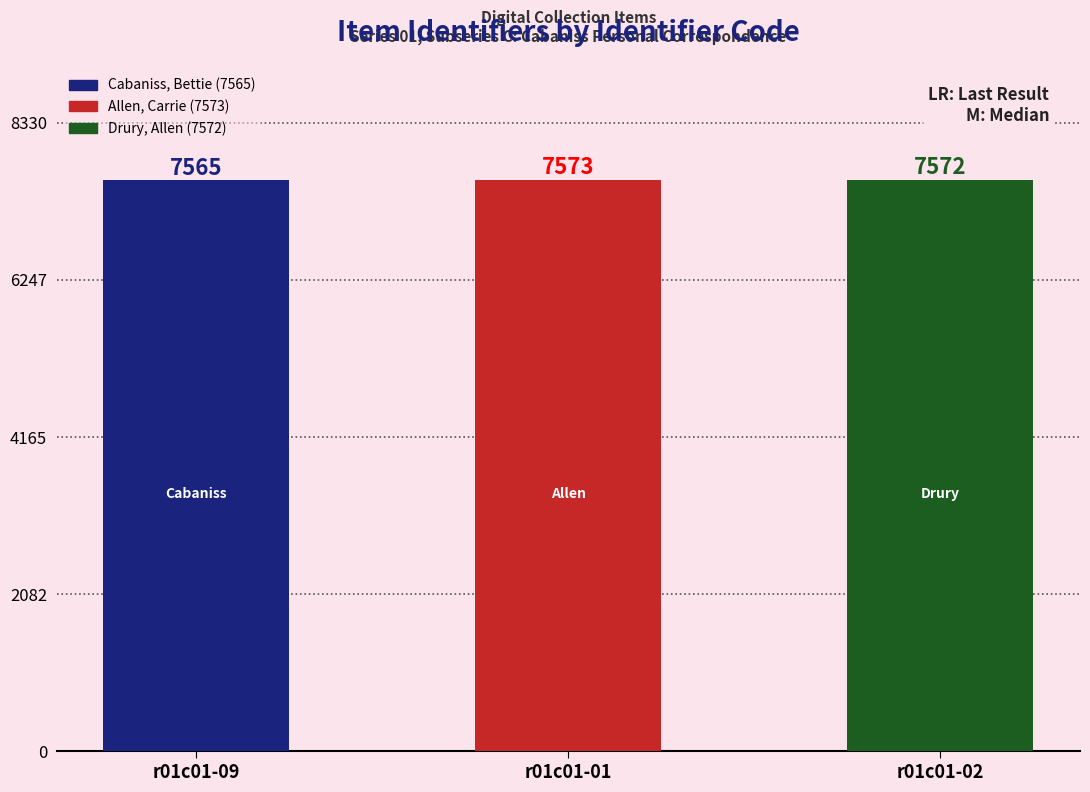

List the labels in order of value, largest first.

r01c01-01, r01c01-02, r01c01-09